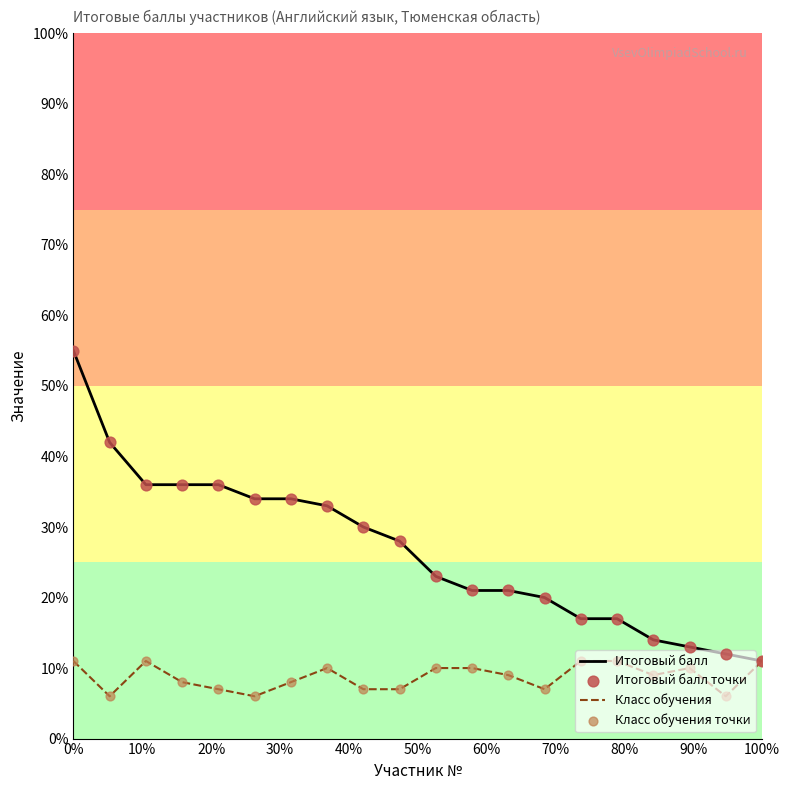

Which series has the largest total across all categories?

Итоговый балл